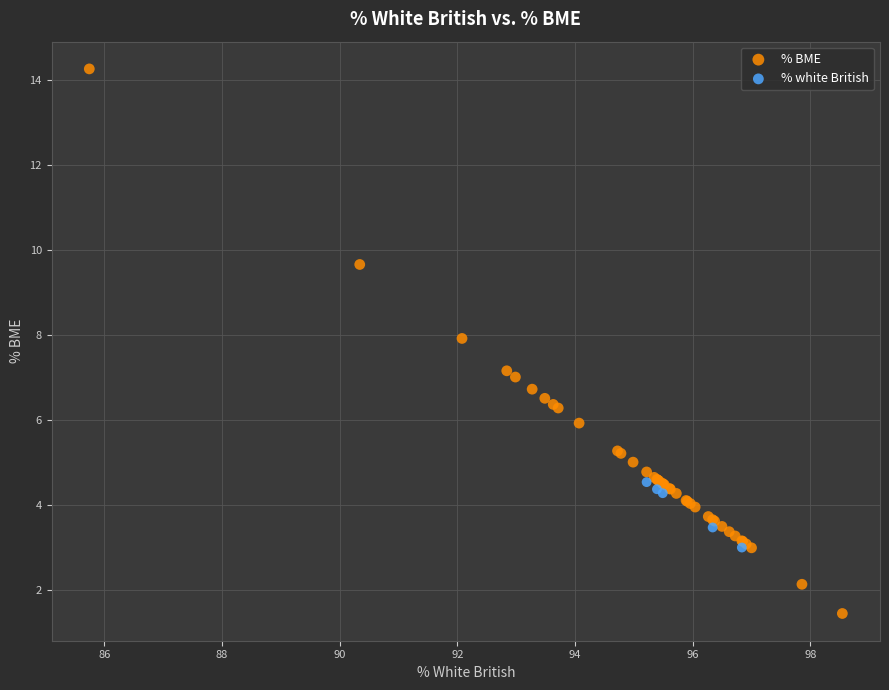

Which series reaches the maximum Y coordinate?

% BME